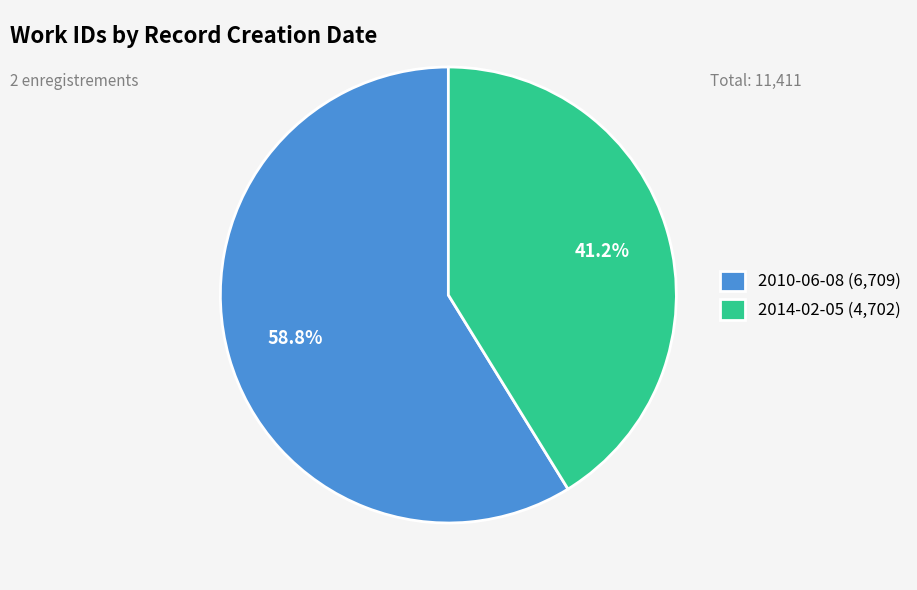

How many slices are in this pie chart?

2